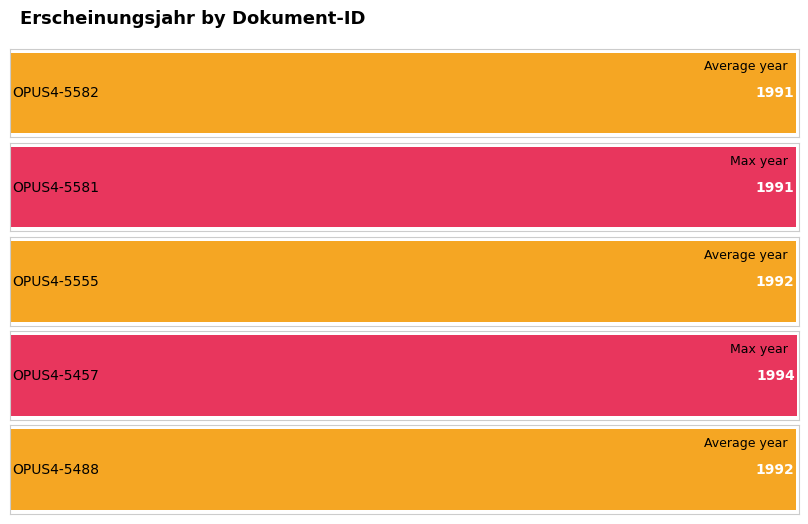

Where does the data first go above 1992?

OPUS4-5457